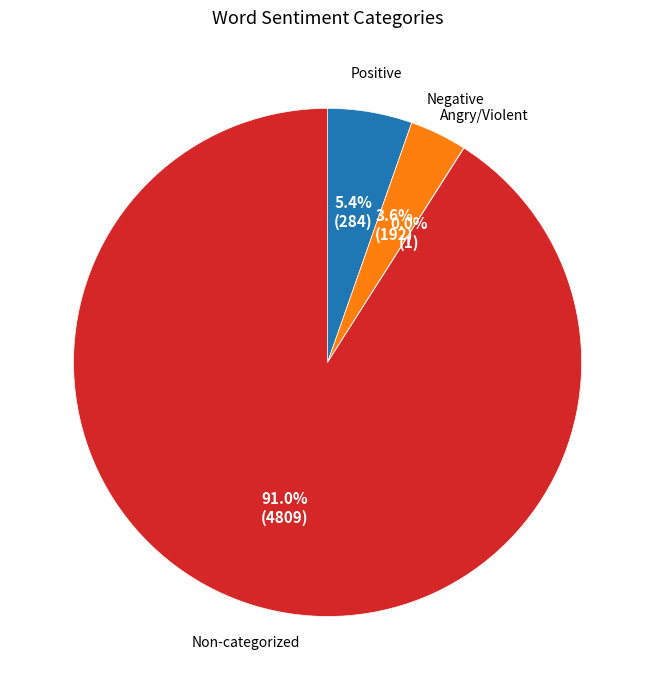

Is there any slice that represents more than half of the pie?

Yes